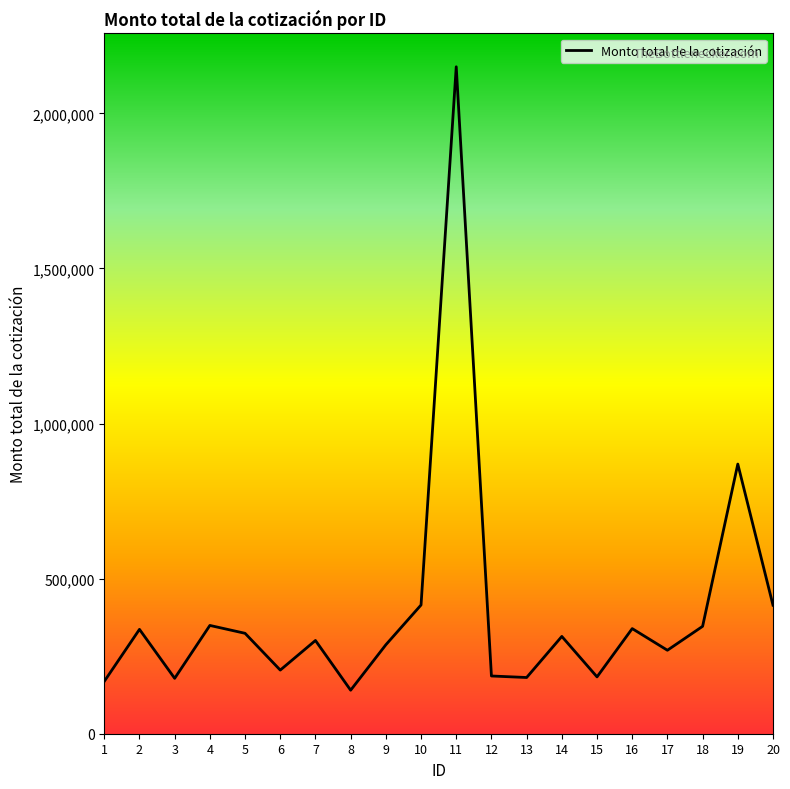

Count the number of values greater than 313625.

10